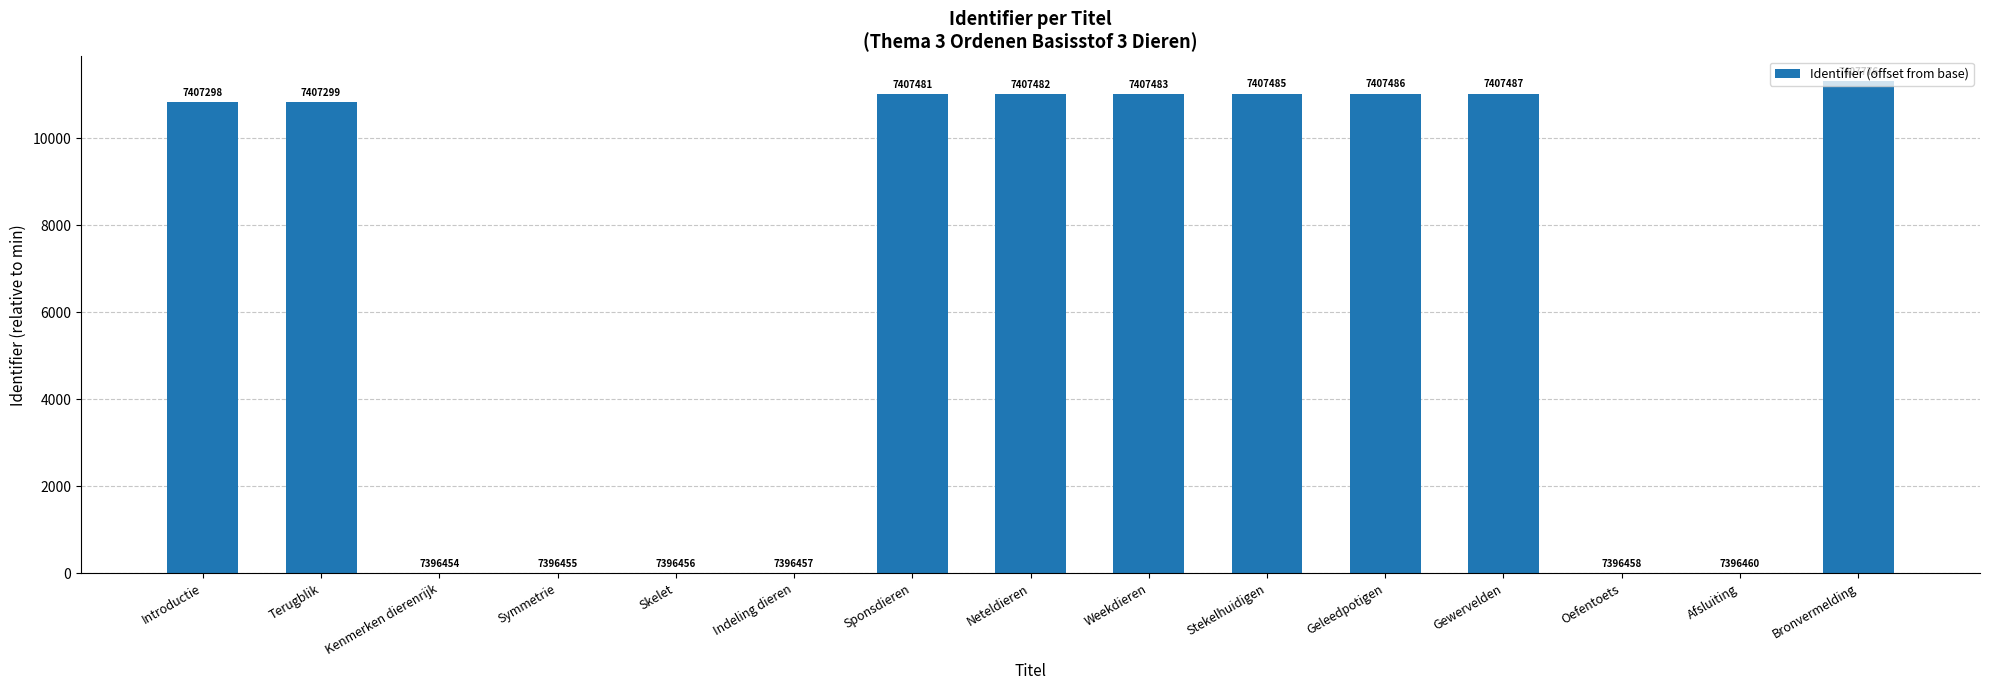

Reading left to right, extract all data points from this chart.

Introductie=10844	Terugblik=10845	Kenmerken dierenrijk=0	Symmetrie=1	Skelet=2	Indeling dieren=3	Sponsdieren=11027	Neteldieren=11028	Weekdieren=11029	Stekelhuidigen=11031	Geleedpotigen=11032	Gewervelden=11033	Oefentoets=4	Afsluiting=6	Bronvermelding=11322